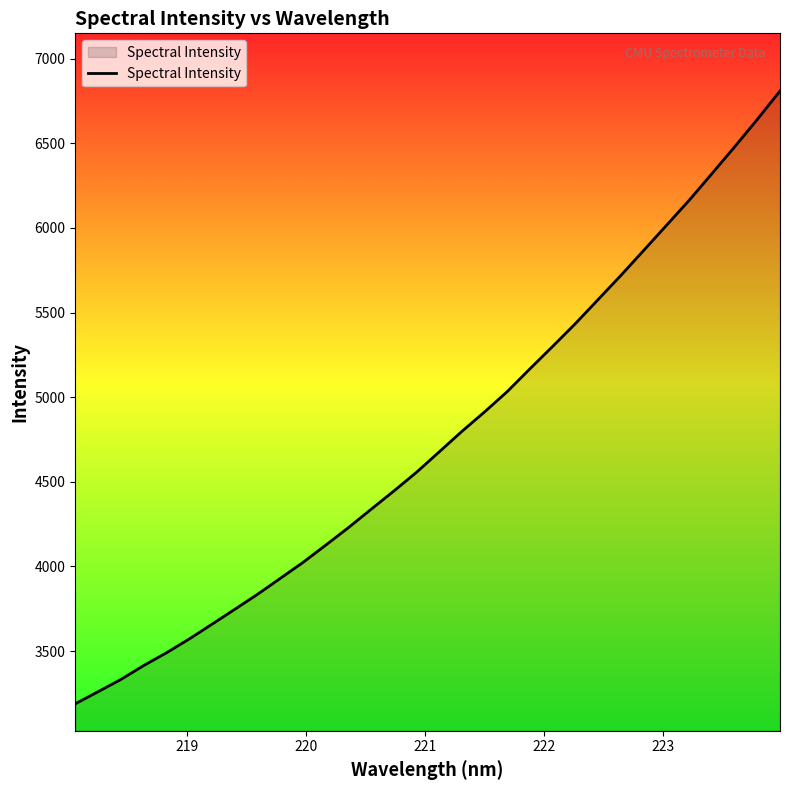

What is the greatest value displayed?

6808.7